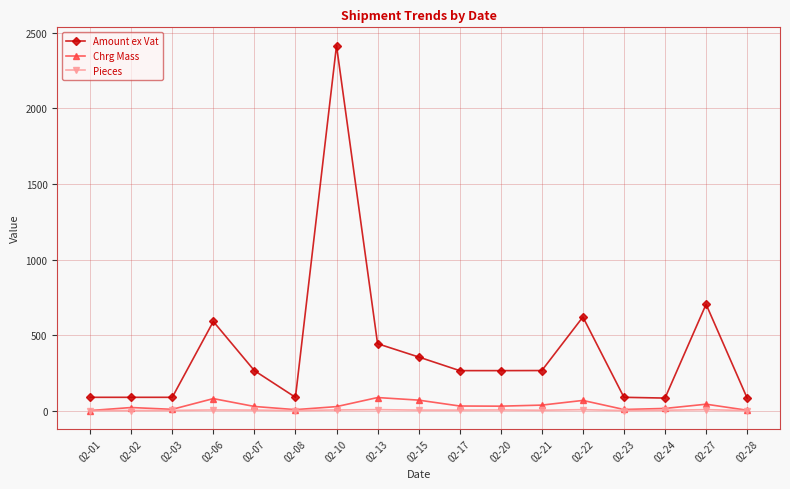

Count the number of categories in the chart.

17